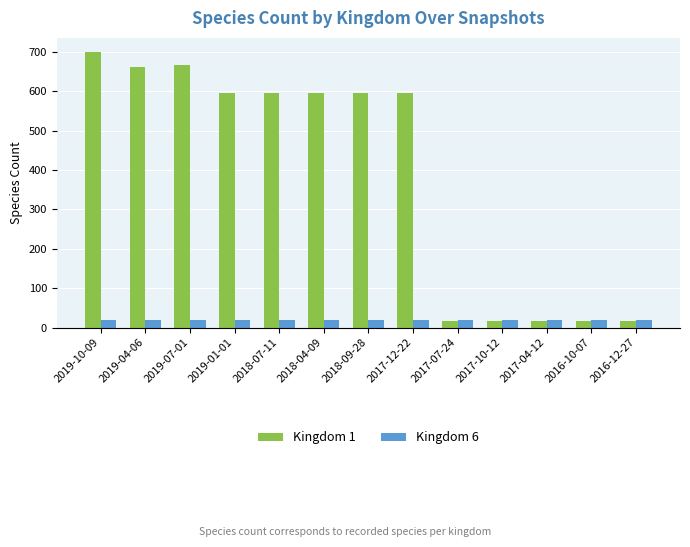

What is the label of the 9th bar from the right?

2018-07-11